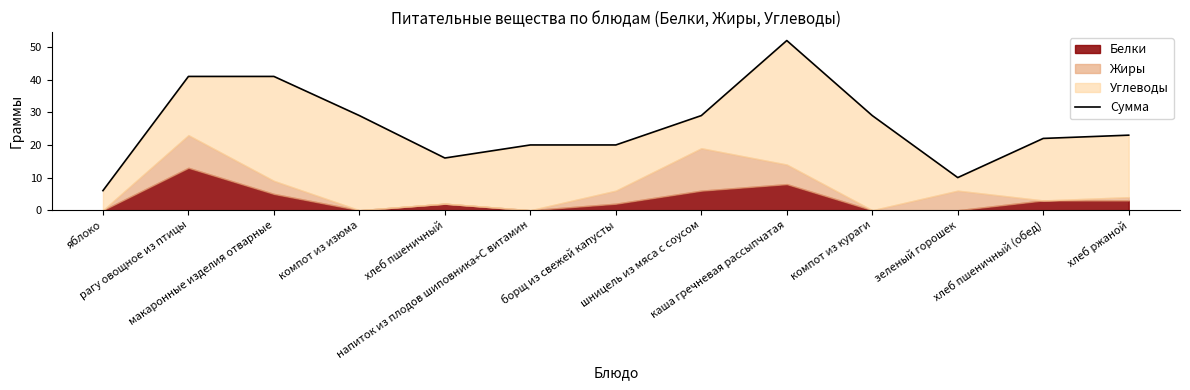

Which label corresponds to the smallest value in the chart?

яблоко